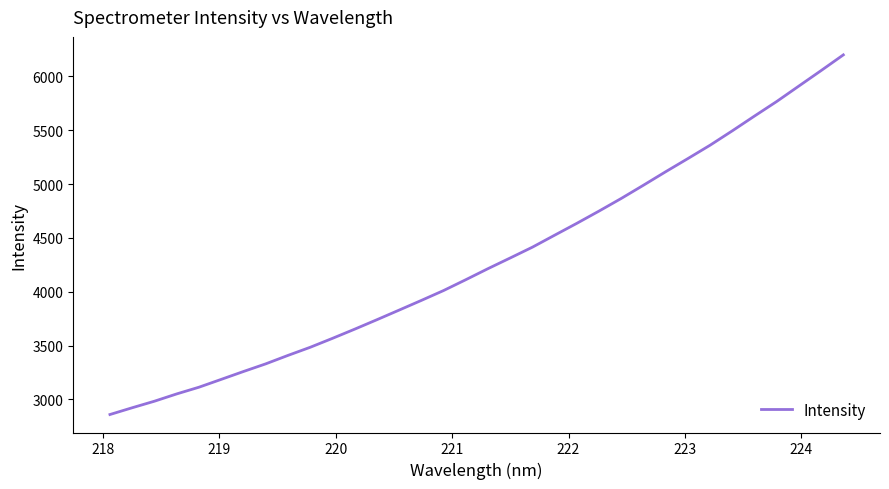

What is the average value?

4291.6